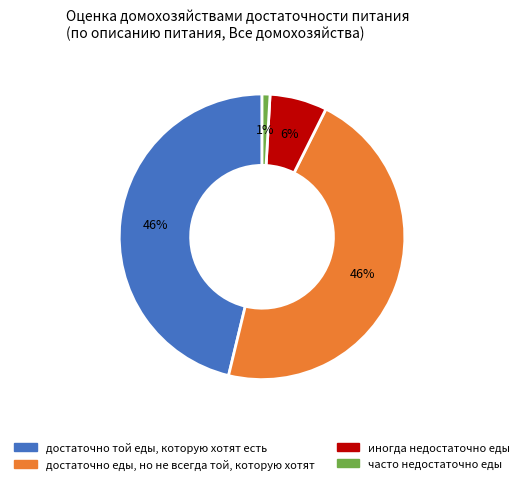

Does достаточно еды, но не всегда той, которую хотят account for over 50% of the chart?

No